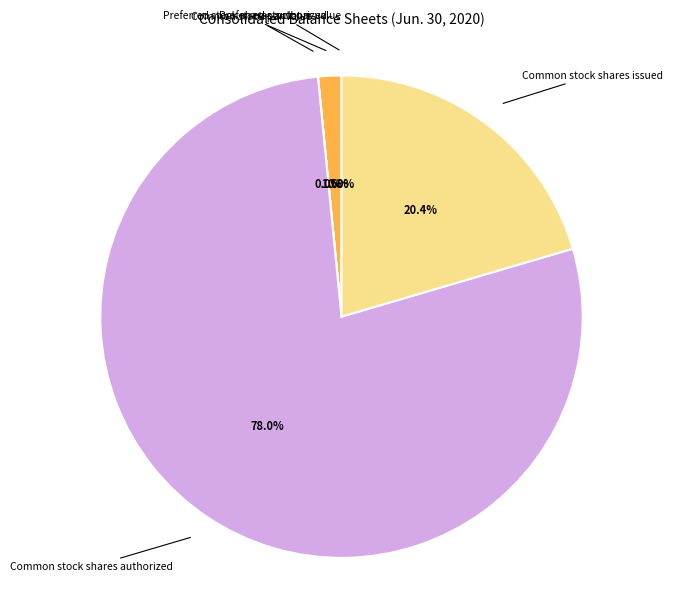

What is the largest slice in the pie chart?

Common stock shares authorized